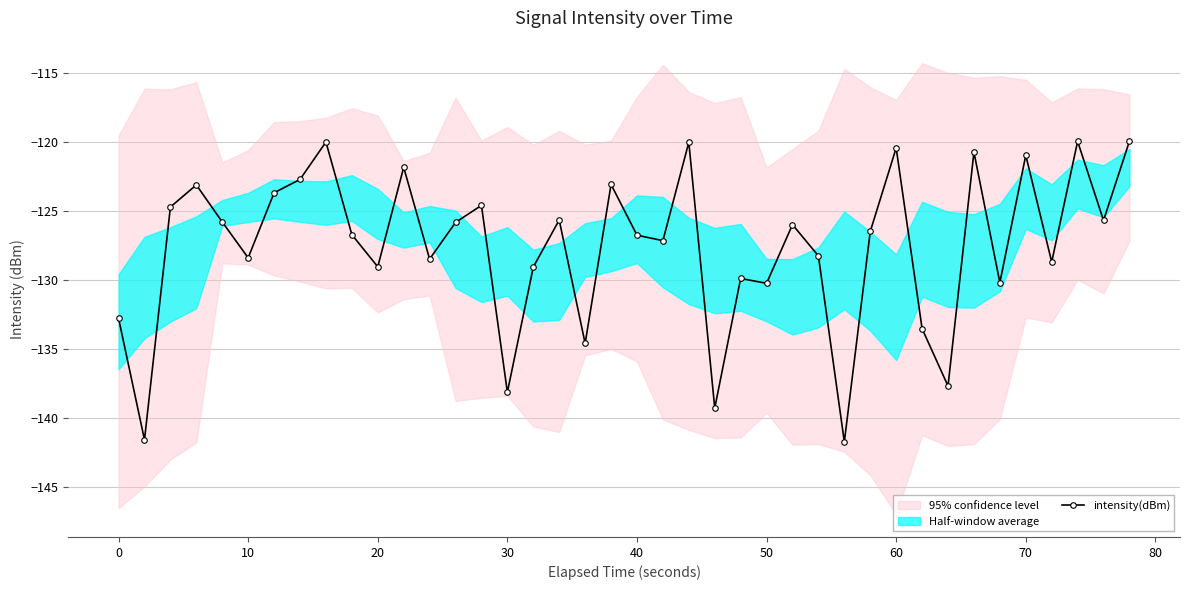

The value of intensity(dBm) at 50 is -67.7. True or false?

False